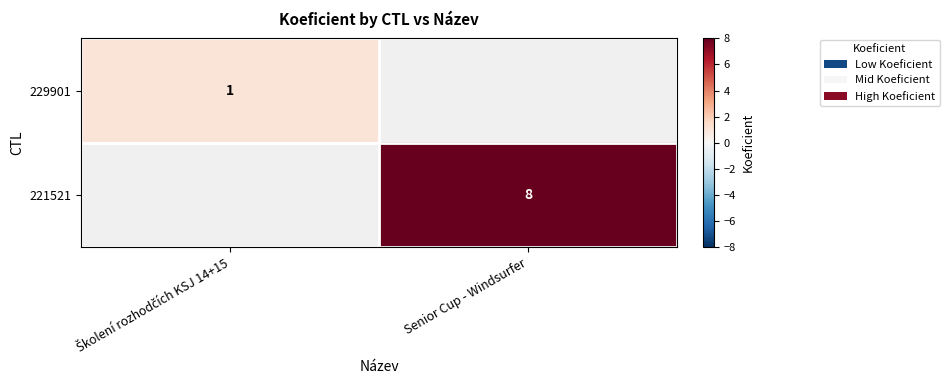

What is the smallest value displayed?

1.0